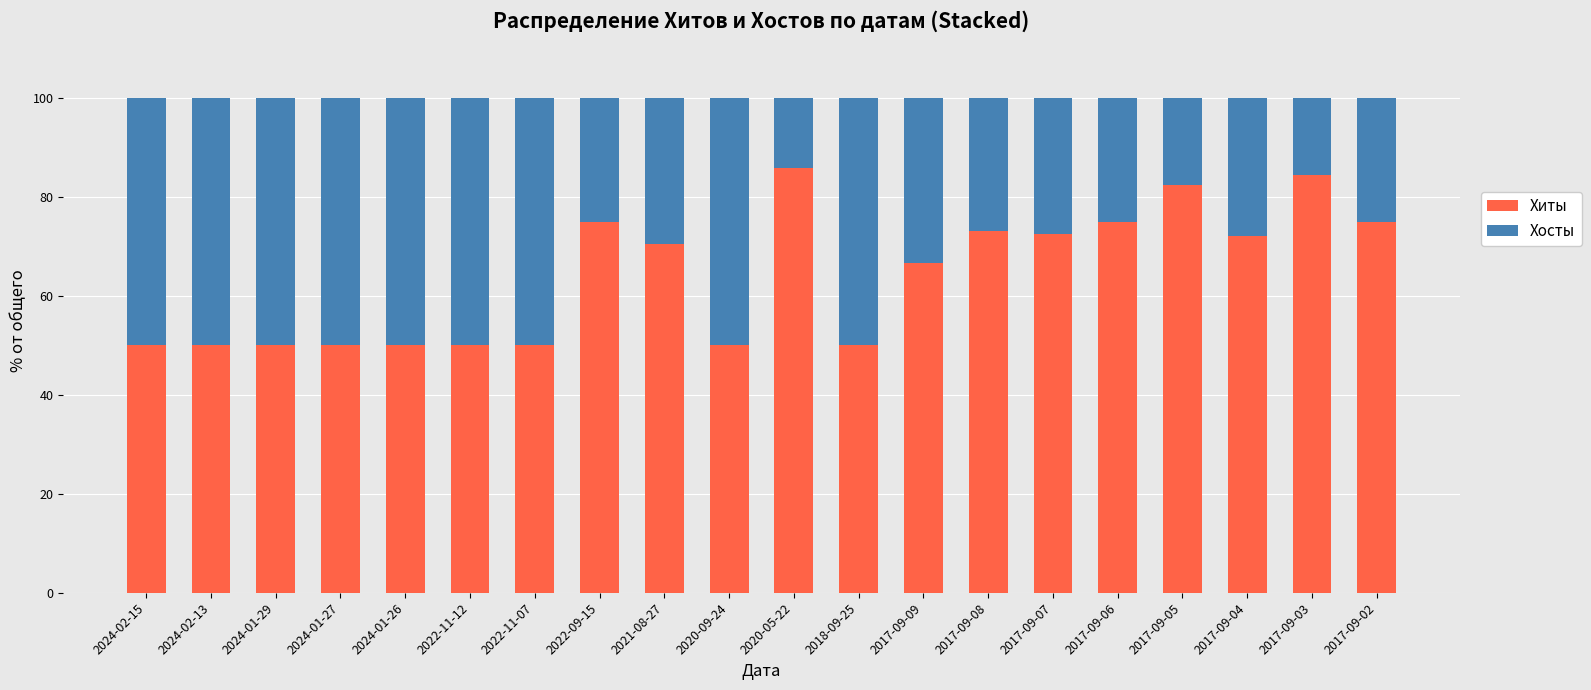

Is it true that Хиты equals 44.9 at 2022-09-15?

False